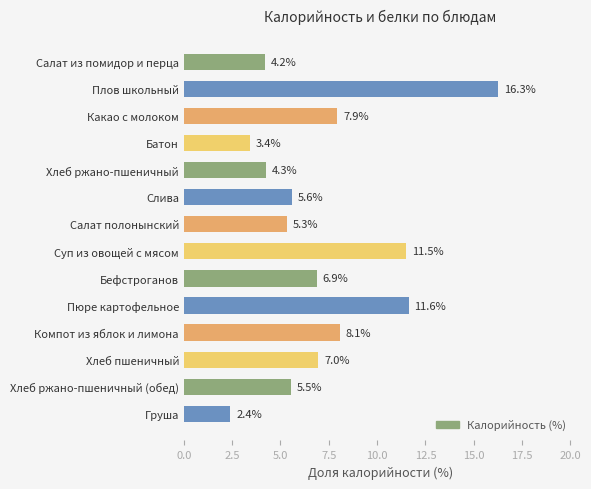

Reading top to bottom, what are all the values shown in this chart?

4.2	16.3	7.9	3.4	4.3	5.6	5.3	11.5	6.9	11.6	8.1	7.0	5.5	2.4